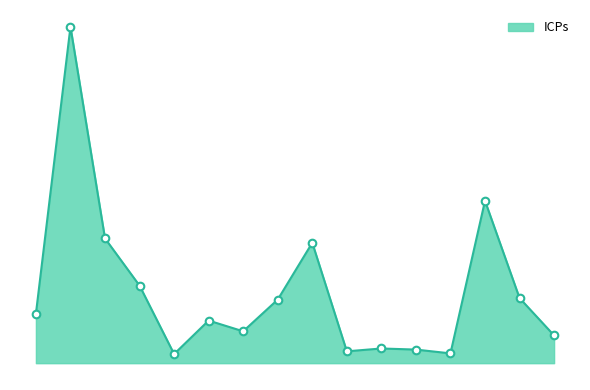

Does the chart have visible grid lines?

No